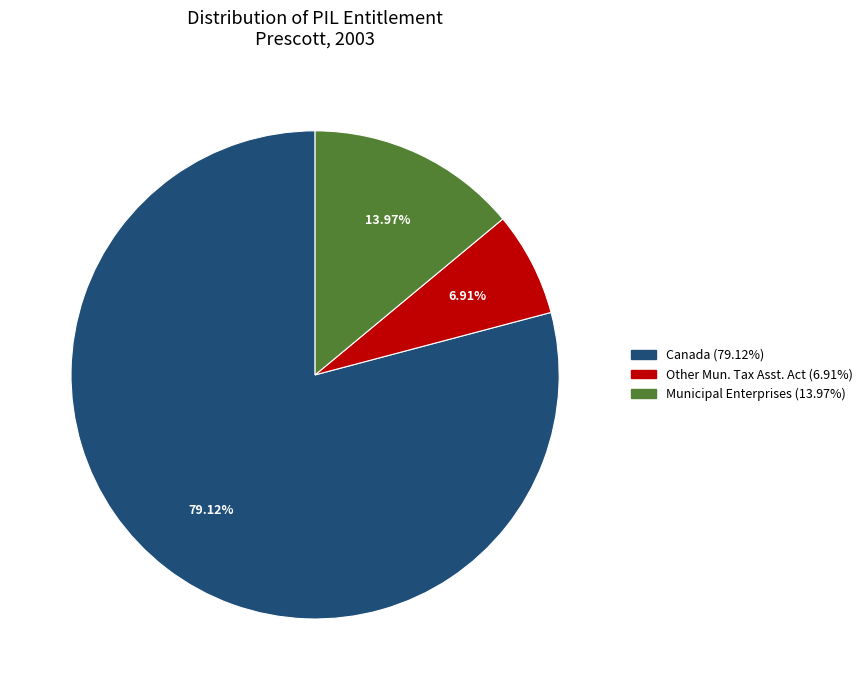

The Municipal Enterprises slice represents 14% of the pie. True or false?

True